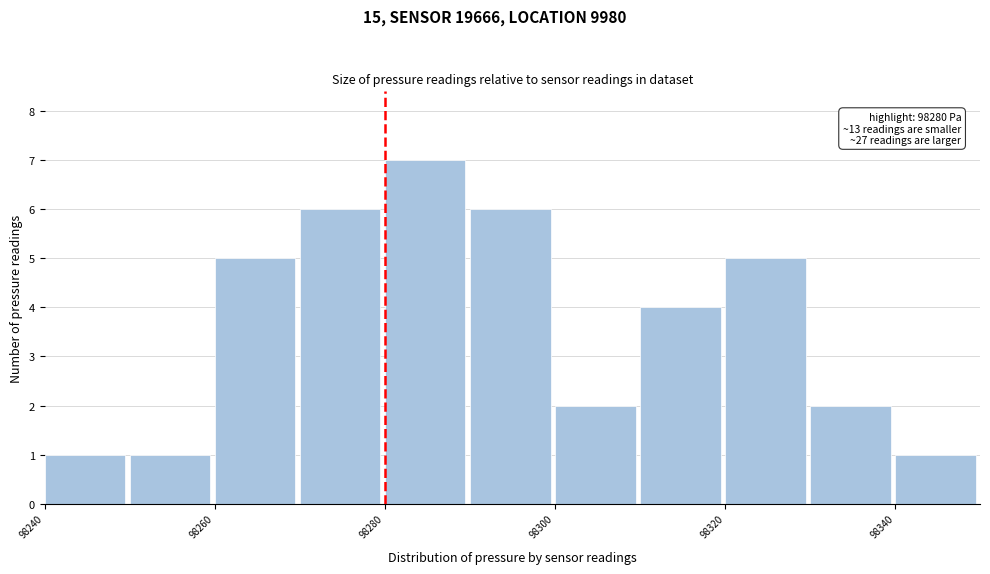

Which range on the x-axis has the tallest bar?

98280 to 98290